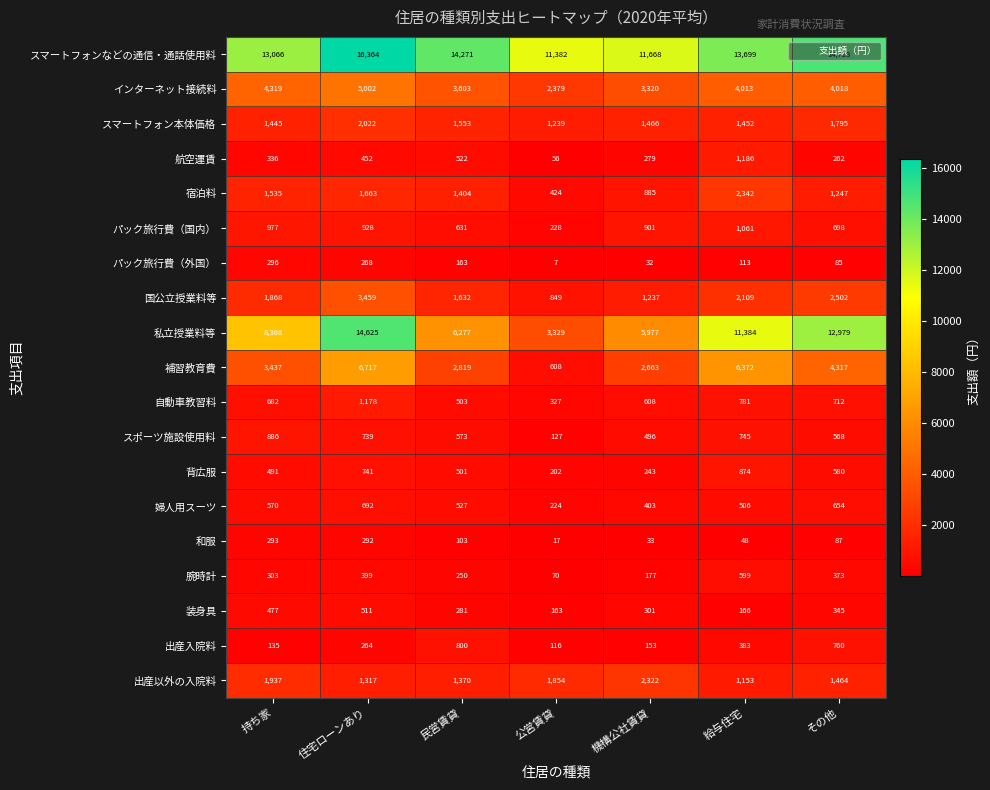

What is the smallest value displayed?

7